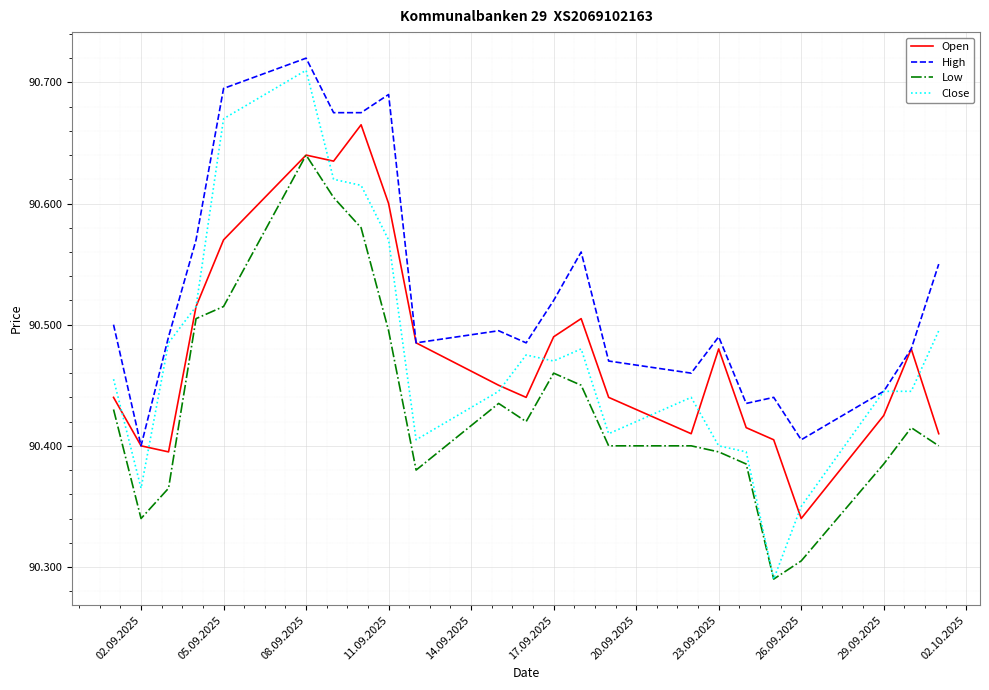

Does the chart have visible grid lines?

Yes